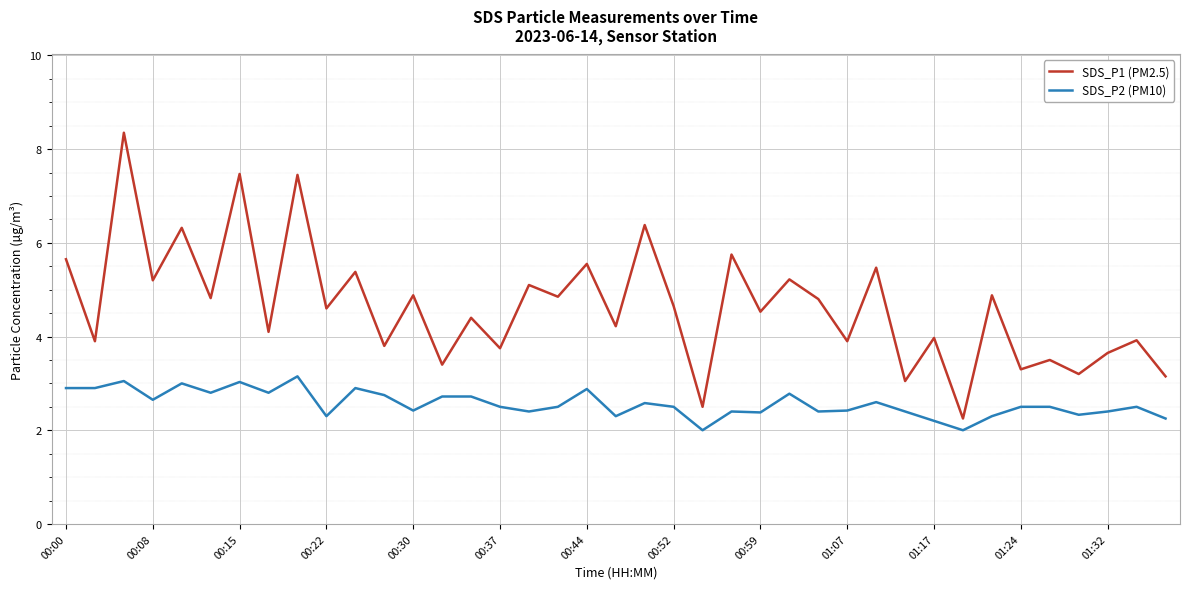

What is the difference between the maximum and minimum values in the SDS_P1 (PM2.5) series?

6.1